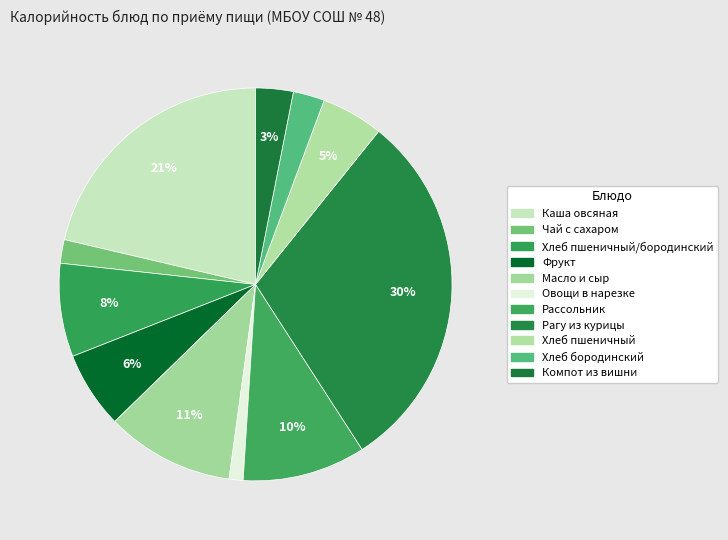

How many segments does this pie chart have?

11